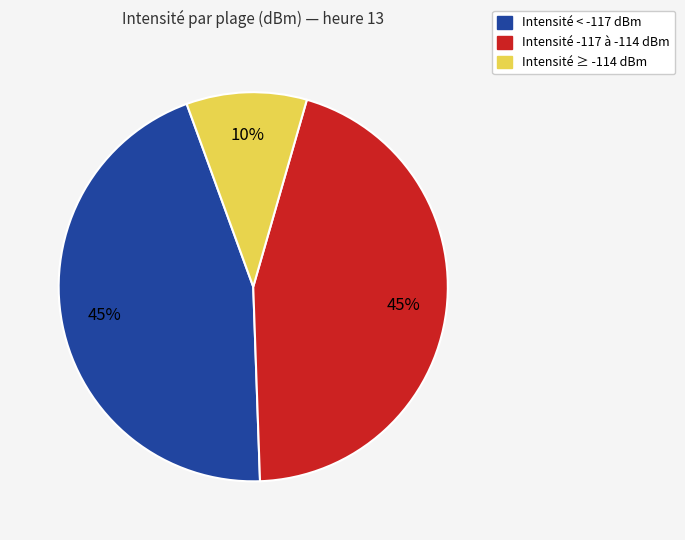

How many slices are in this pie chart?

3